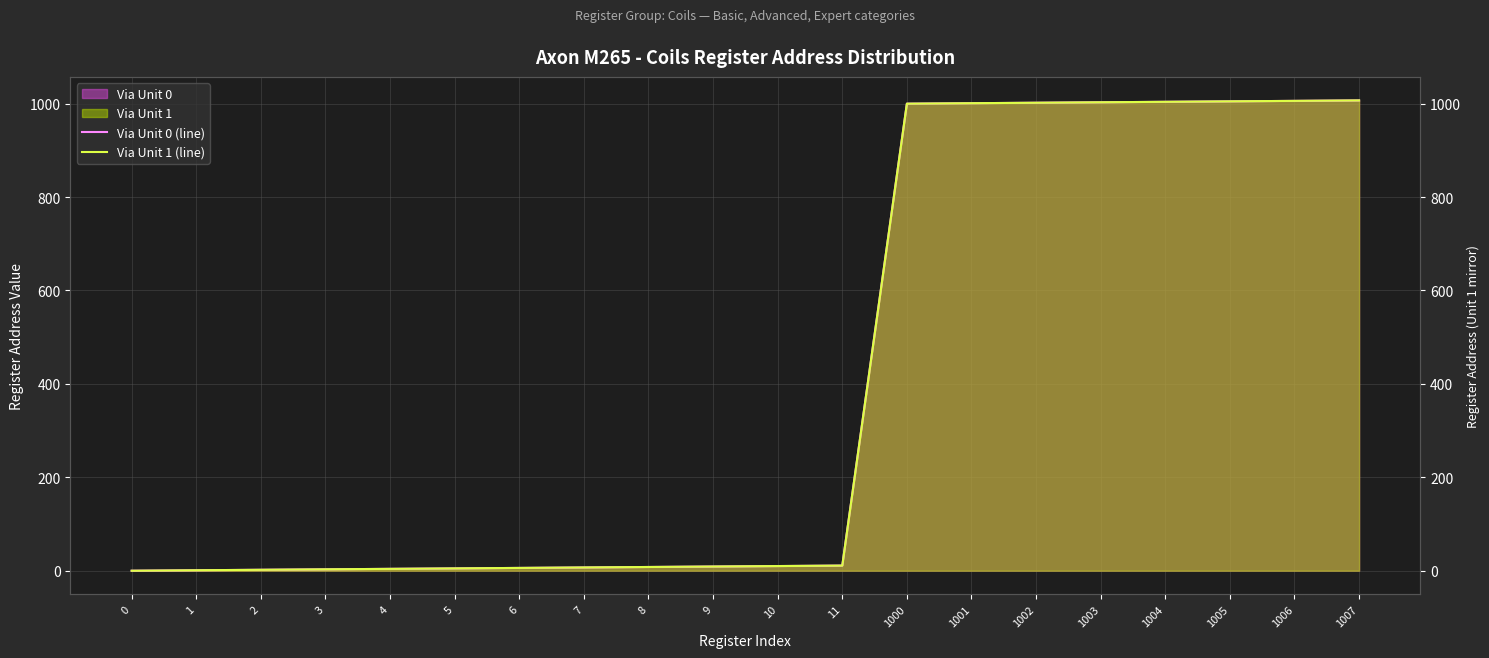

True or false: Via Unit 1 (line) and Via Unit 0 (line) intersect in this chart.

False